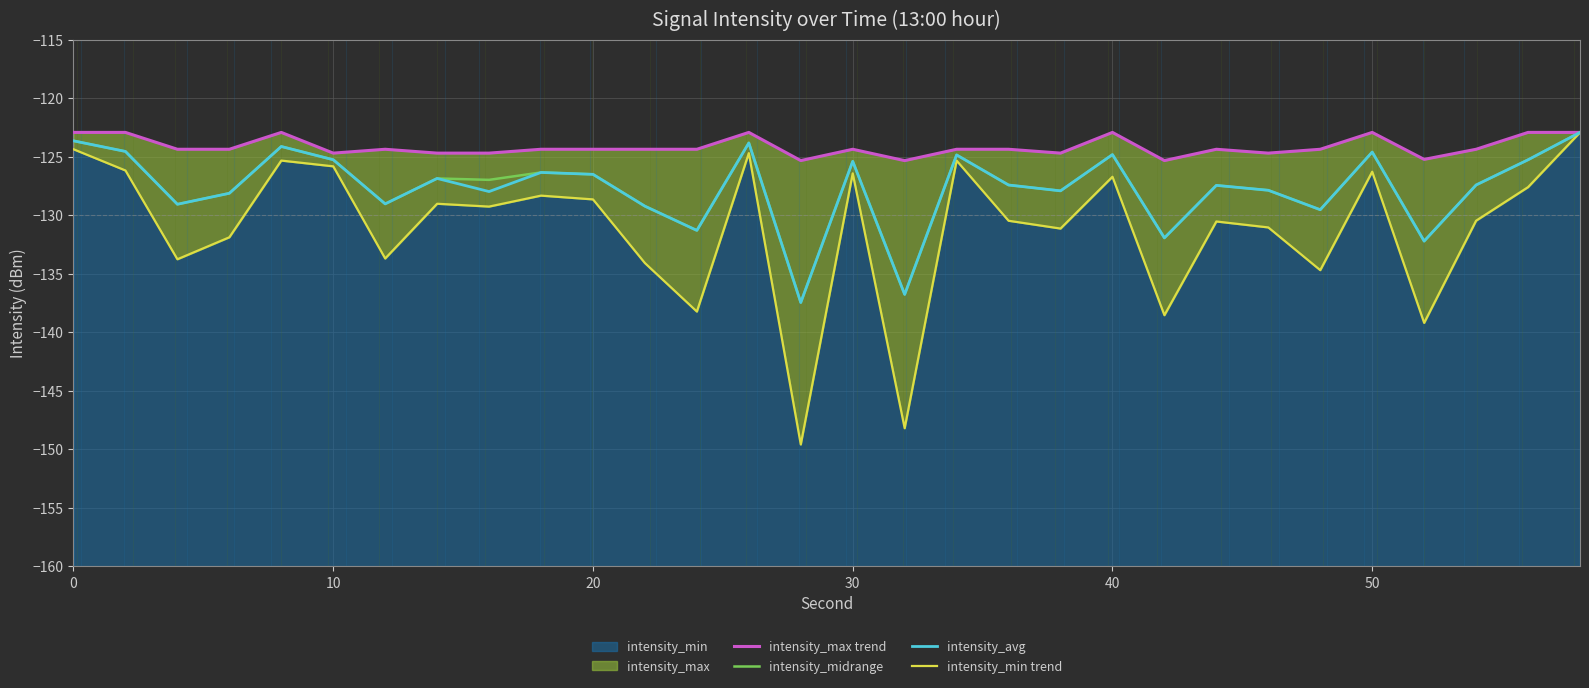

Reading left to right, transcribe all the data shown in this chart.

intensity_max trend: -122.9	-122.9	-124.4	-124.4	-122.9	-124.7	-124.4	-124.7	-124.7	-124.4	-124.4	-124.4	-124.4	-122.9	-125.3	-124.4	-125.3	-124.4	-124.4	-124.7	-122.9	-125.3	-124.4	-124.7	-124.4	-122.9	-125.2	-124.4	-122.9	-122.9
intensity_midrange: -123.7	-124.6	-129.1	-128.1	-124.1	-125.3	-129.0	-126.9	-127.0	-126.4	-126.5	-129.2	-131.3	-123.8	-137.5	-125.4	-136.8	-124.9	-127.4	-127.9	-124.8	-131.9	-127.5	-127.9	-129.5	-124.6	-132.2	-127.4	-125.3	-122.9
intensity_avg: -123.7	-124.6	-129.1	-128.1	-124.1	-125.3	-129.0	-126.9	-128.0	-126.4	-126.5	-129.2	-131.3	-123.8	-137.5	-125.4	-136.8	-124.9	-127.4	-127.9	-124.8	-131.9	-127.5	-127.9	-129.5	-124.6	-132.2	-127.4	-125.3	-122.9
intensity_min trend: -124.4	-126.2	-133.8	-131.9	-125.3	-125.8	-133.7	-129.0	-129.3	-128.3	-128.7	-134.1	-138.2	-124.7	-149.6	-126.4	-148.2	-125.3	-130.5	-131.1	-126.7	-138.6	-130.5	-131.1	-134.7	-126.3	-139.2	-130.5	-127.6	-122.9